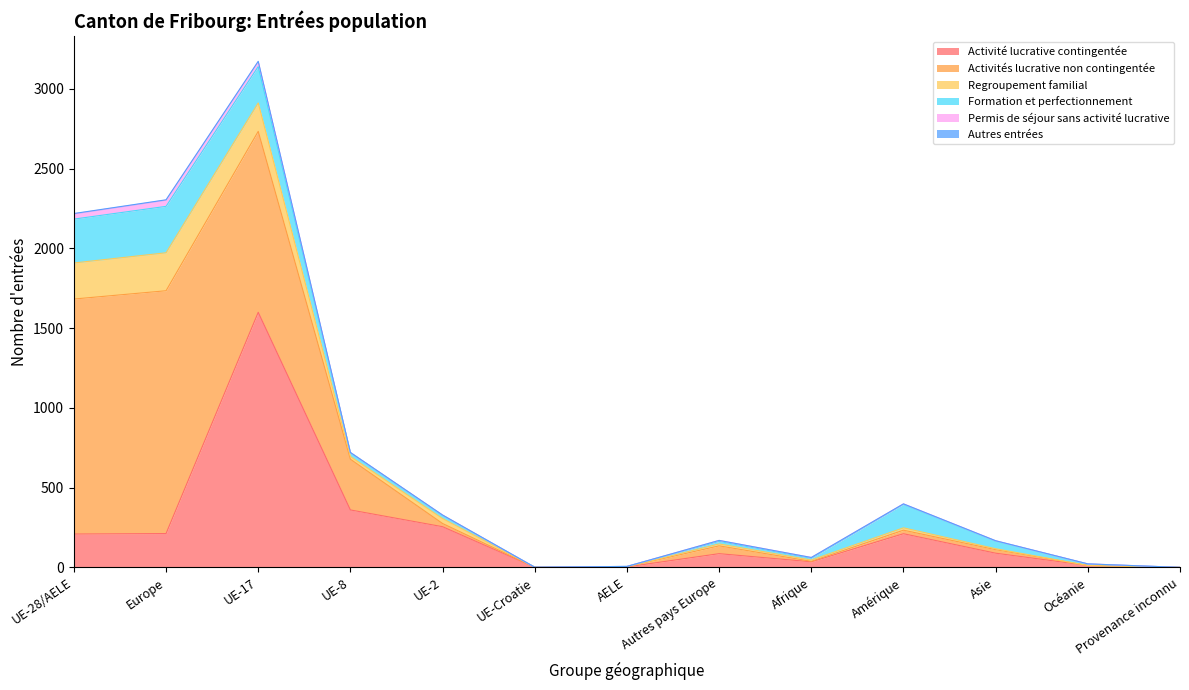

What is the label of the 3rd point from the right?

Asie